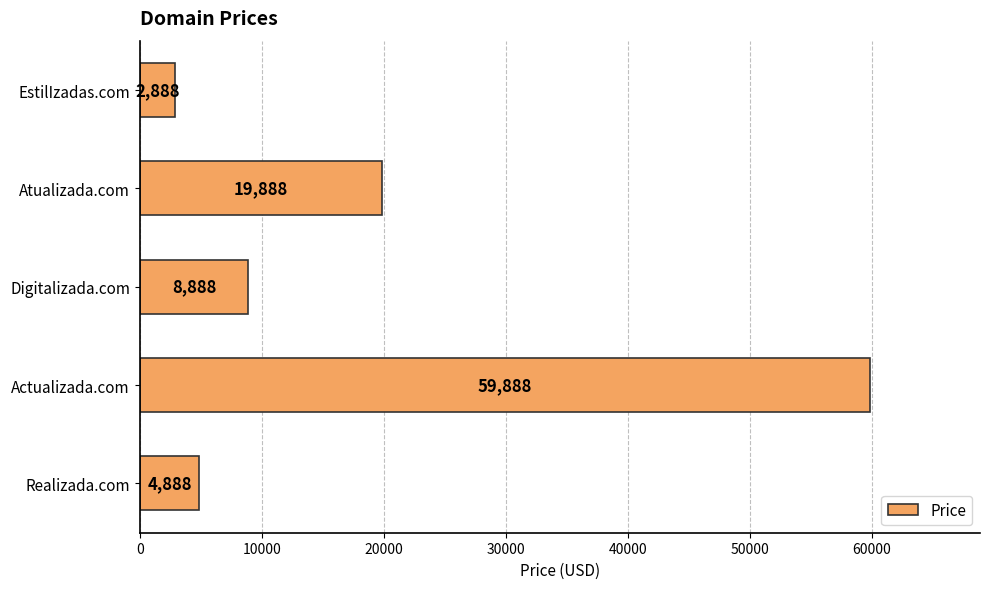

Does the chart contain any negative values?

No